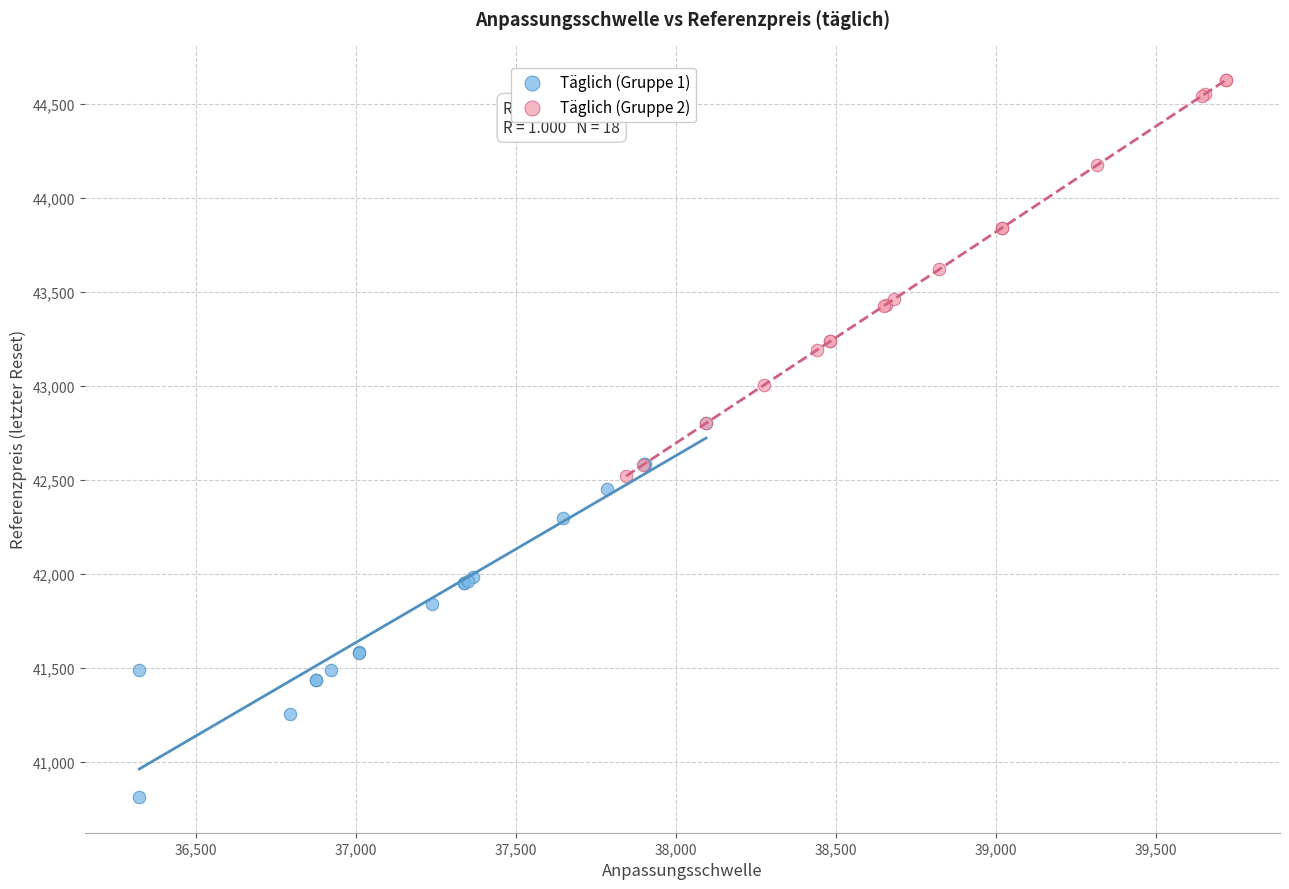

Which series reaches the maximum Y coordinate?

Täglich (Gruppe 2)